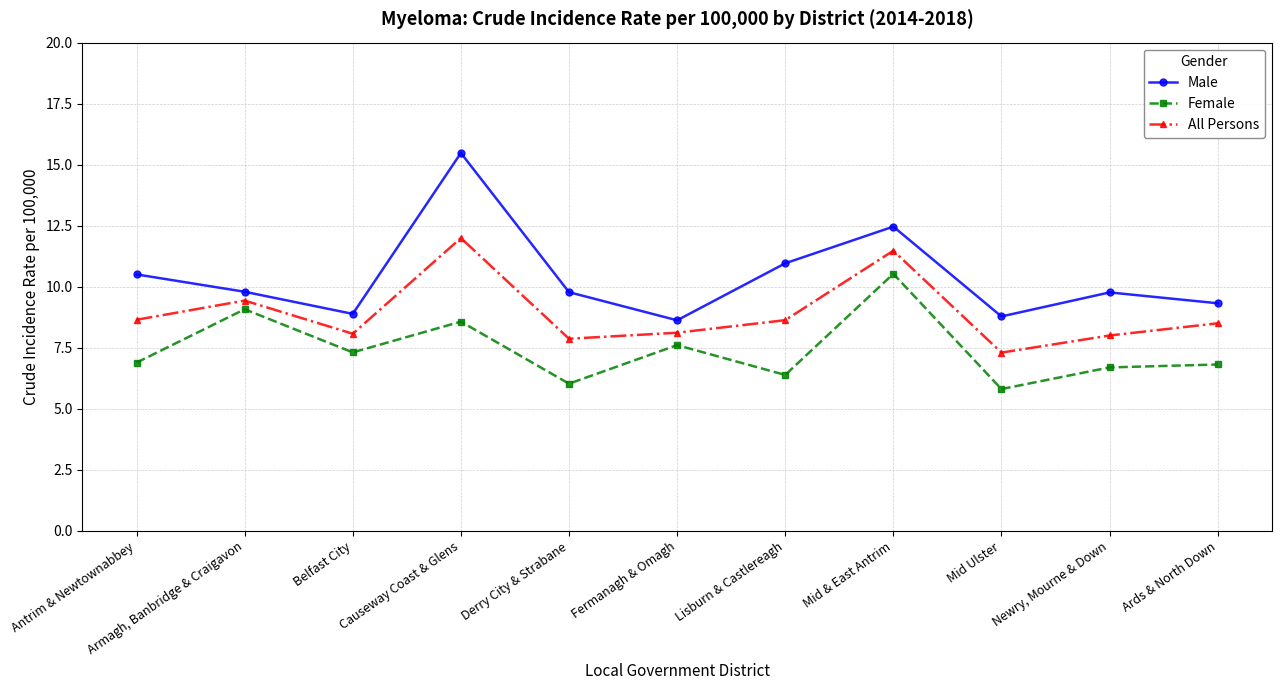

Rank the series at Mid Ulster from lowest to highest value.

Female, All Persons, Male